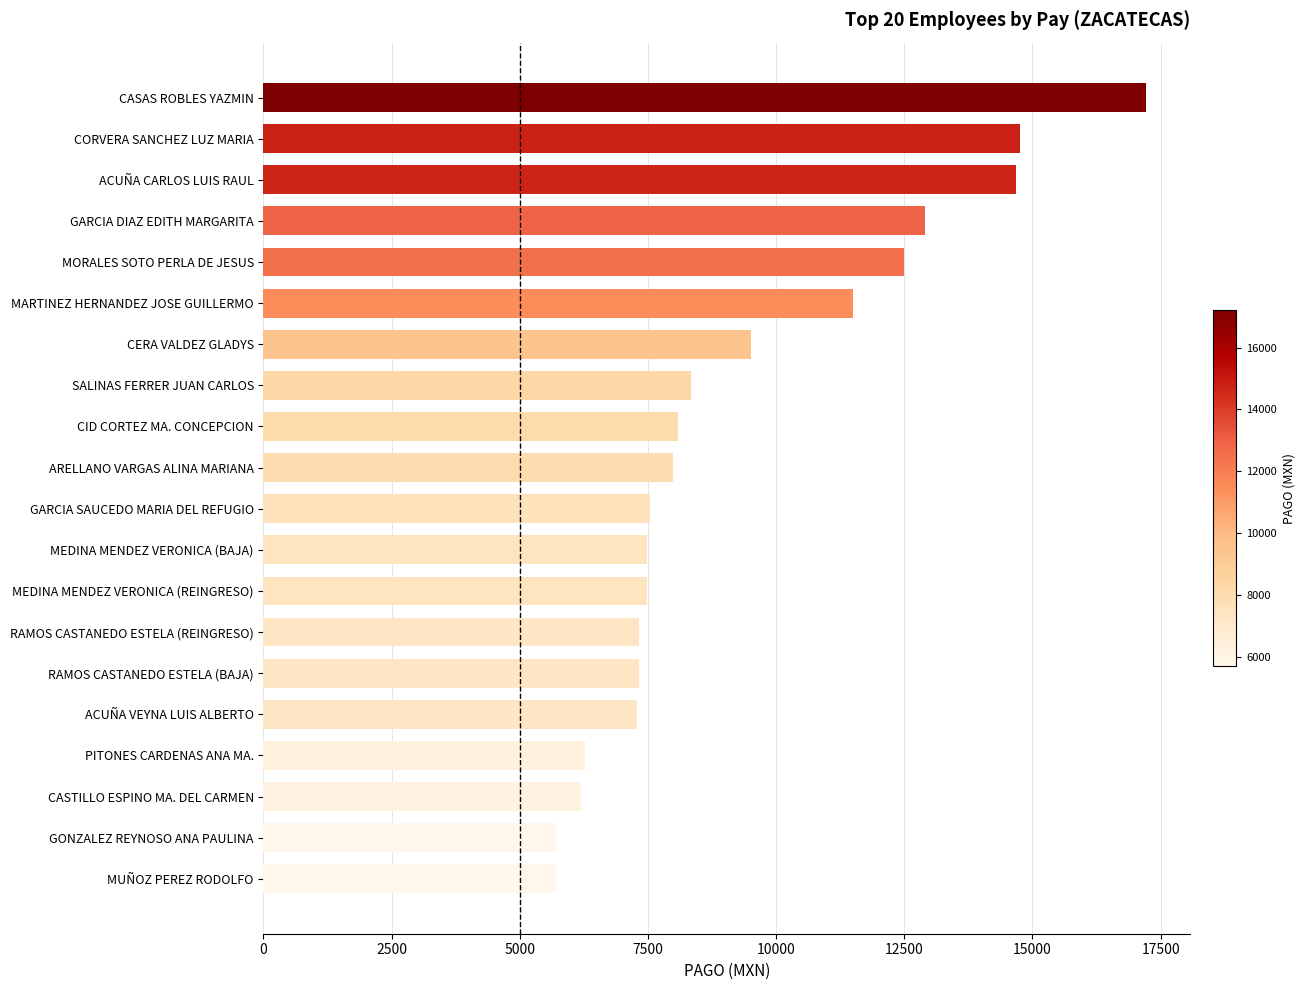

How many data points does each series have?

20